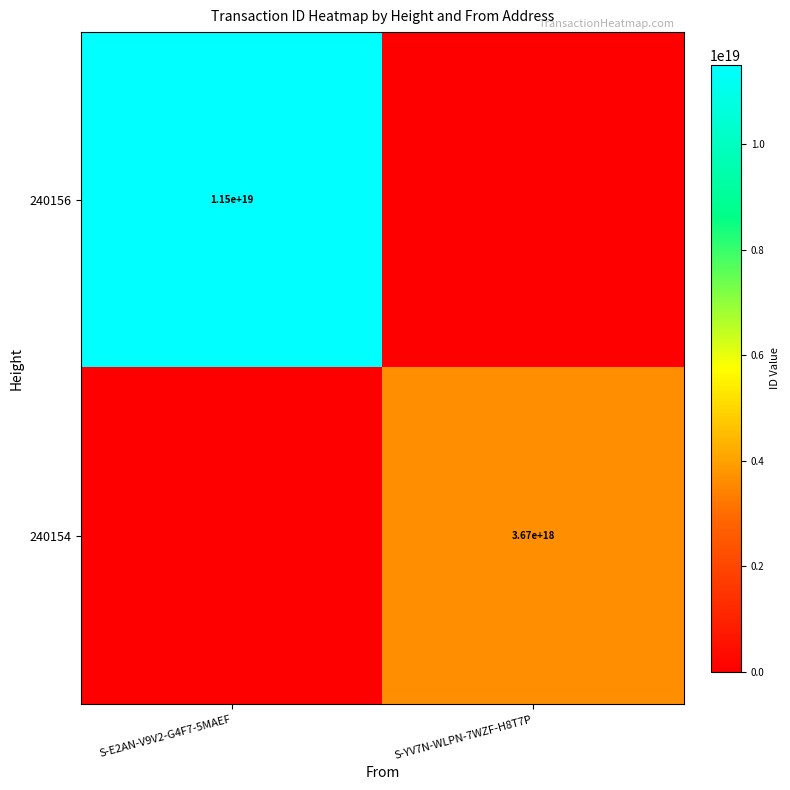

True or false: 240156 has a value of 7596815830373785600 at S-E2AN-V9V2-G4F7-5MAEF.

False